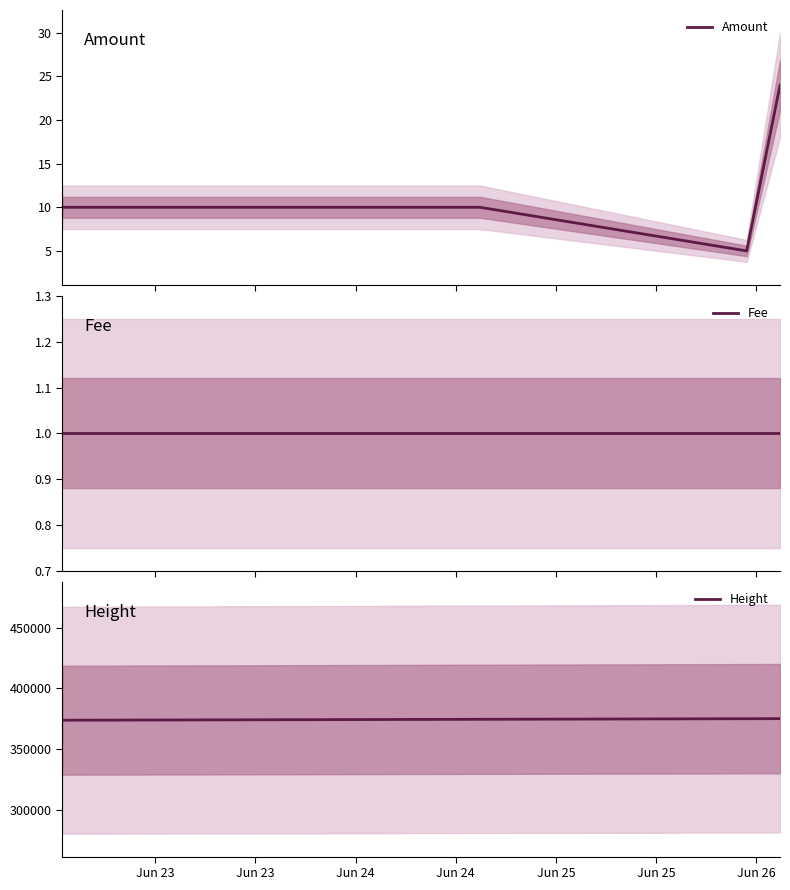

True or false: Amount and Fee intersect in this chart.

False